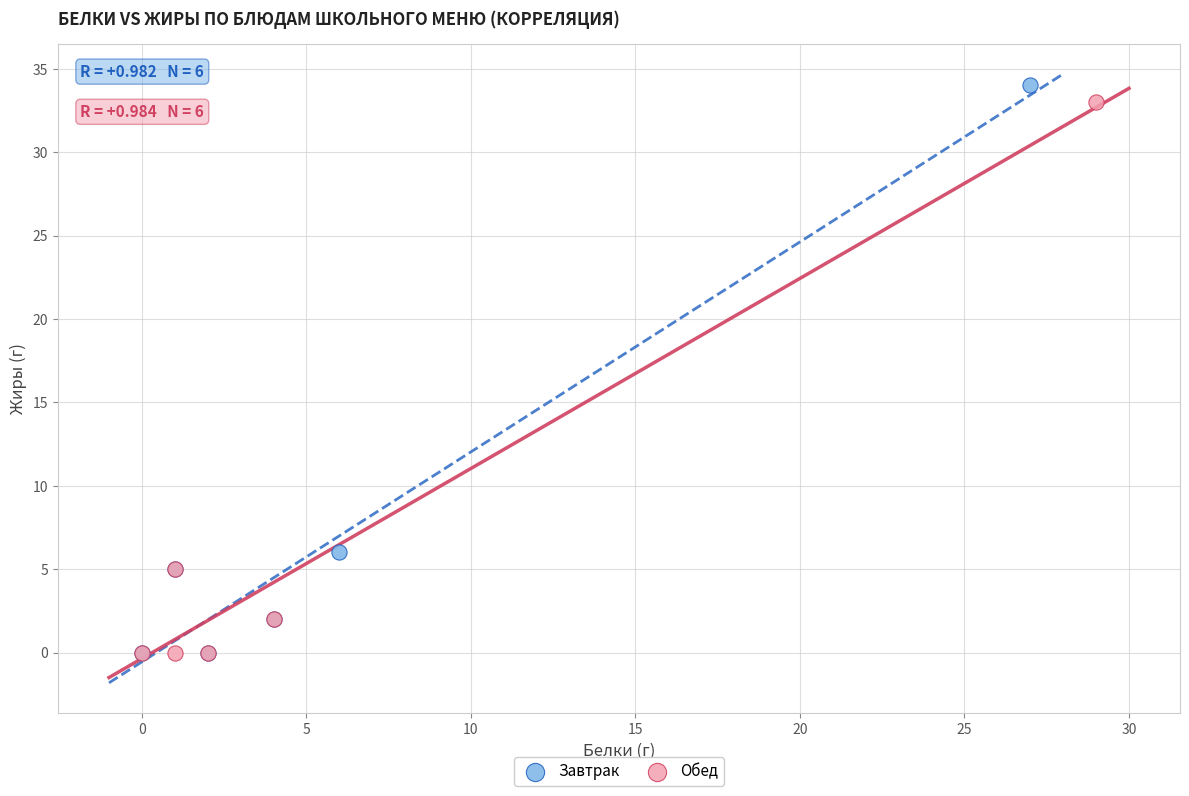

Which series reaches the maximum Y coordinate?

Завтрак